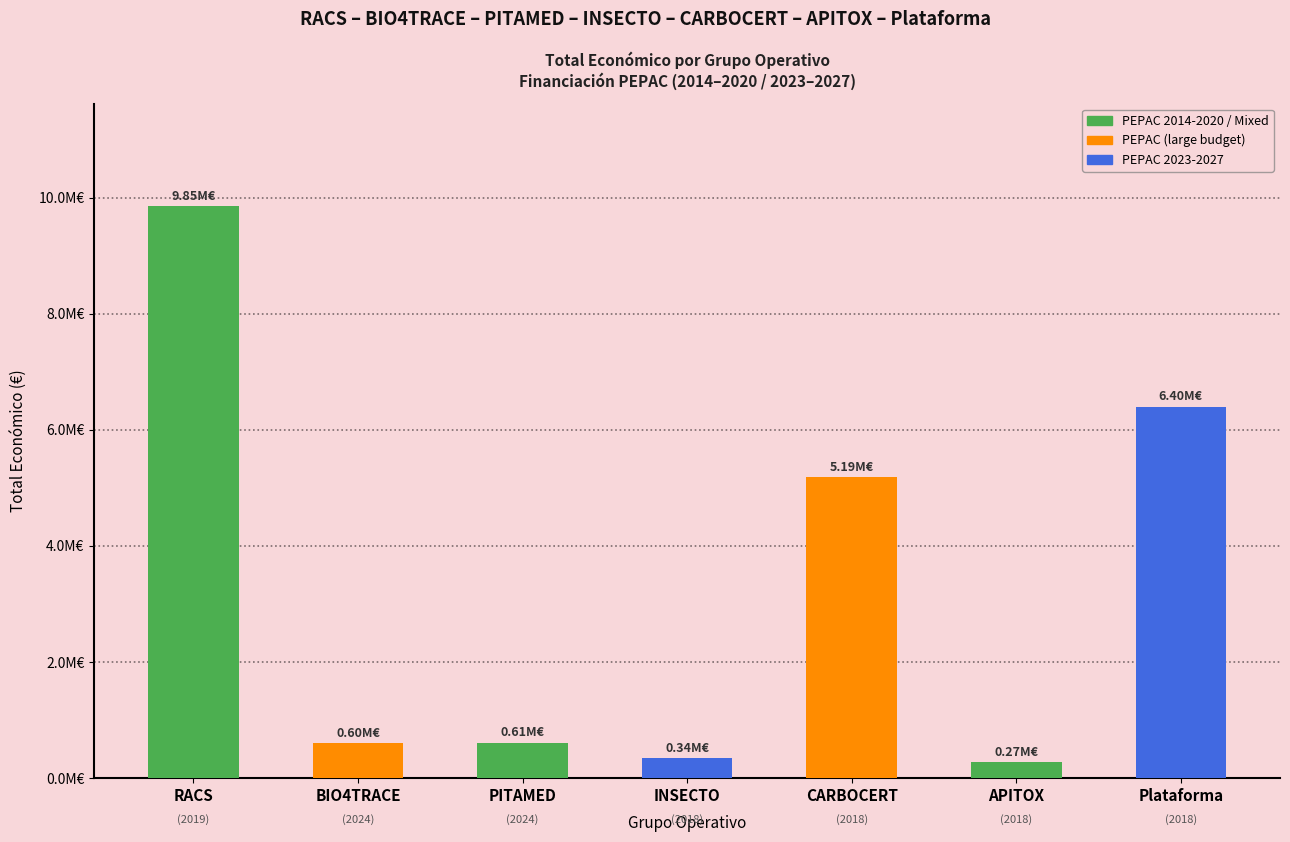

Are the bars horizontal?

No